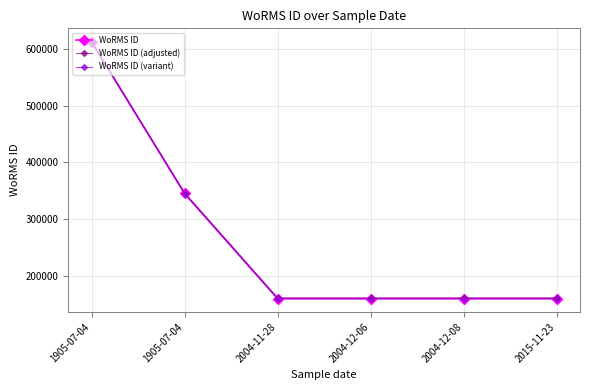

True or false: WoRMS ID and WoRMS ID (variant) intersect in this chart.

False